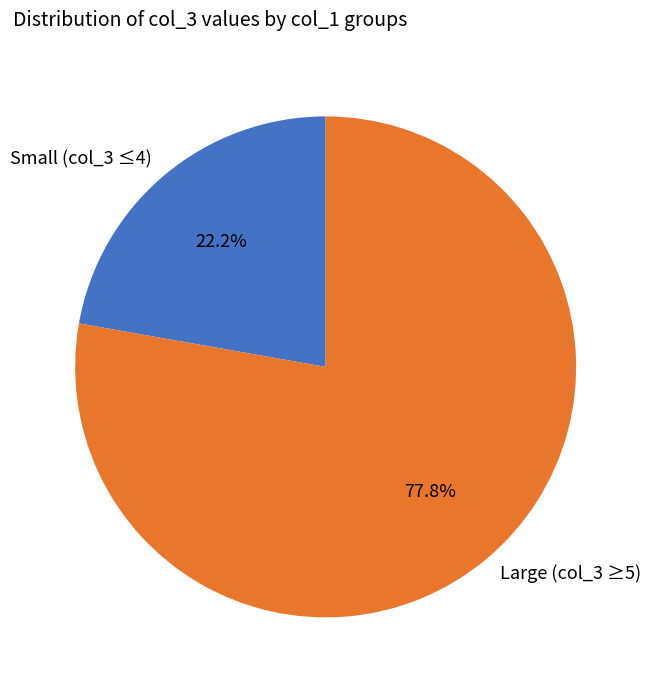

What percentage is NOT represented by Small (col_3 ≤4)?

77.8%